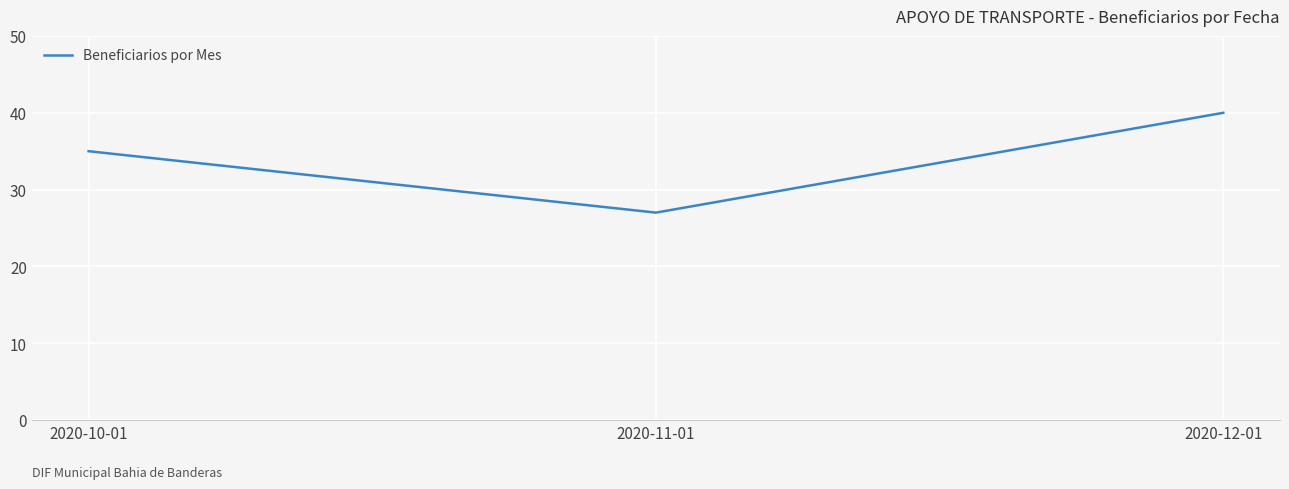

What is the average value?

34